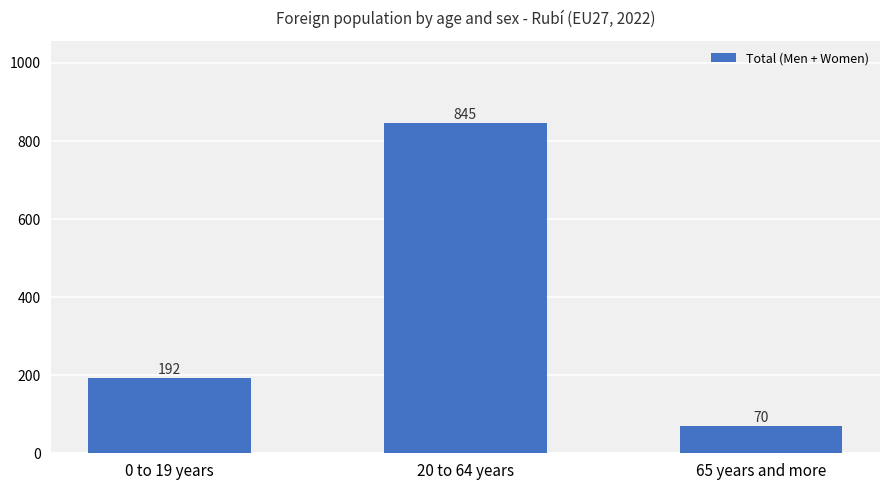

List the labels in order of value, largest first.

20 to 64 years, 0 to 19 years, 65 years and more